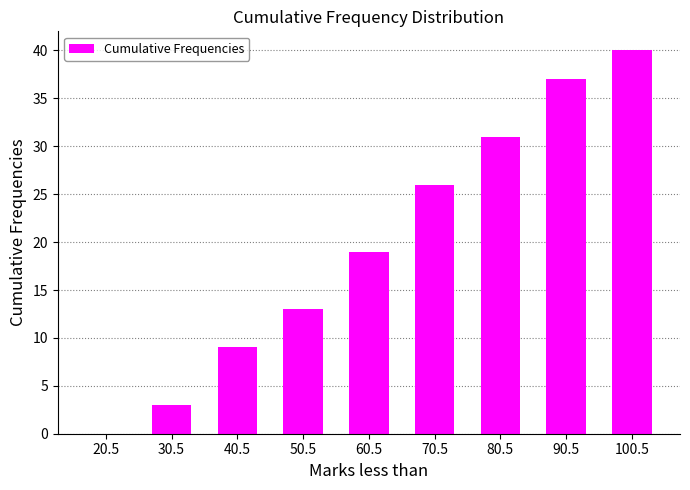

Are the bars horizontal?

No